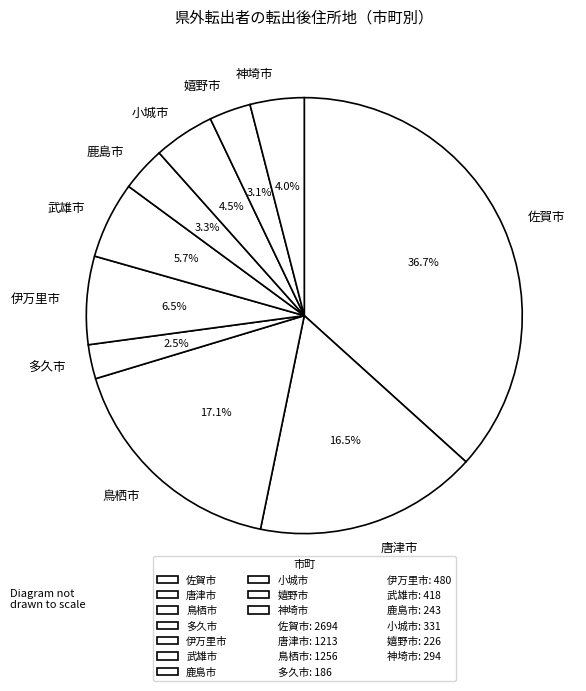

Is 唐津市 the majority of the pie?

No